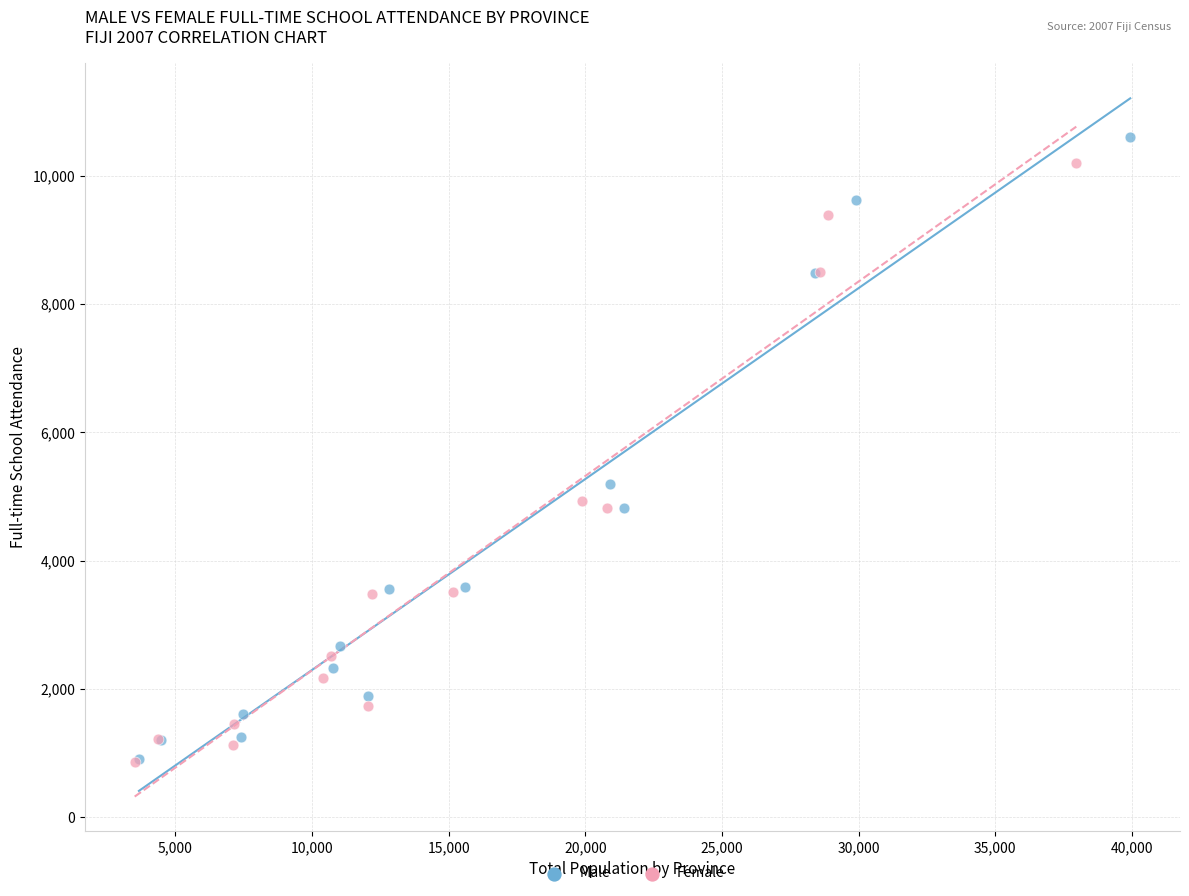

Which series has the widest spread of Y values?

Male